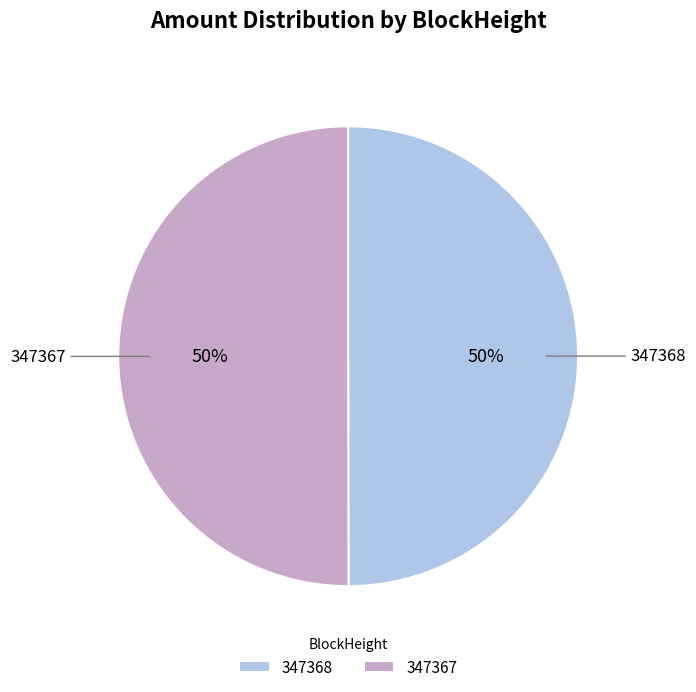

What is the ratio of the value at 347367 to the value at 347368?

1.0